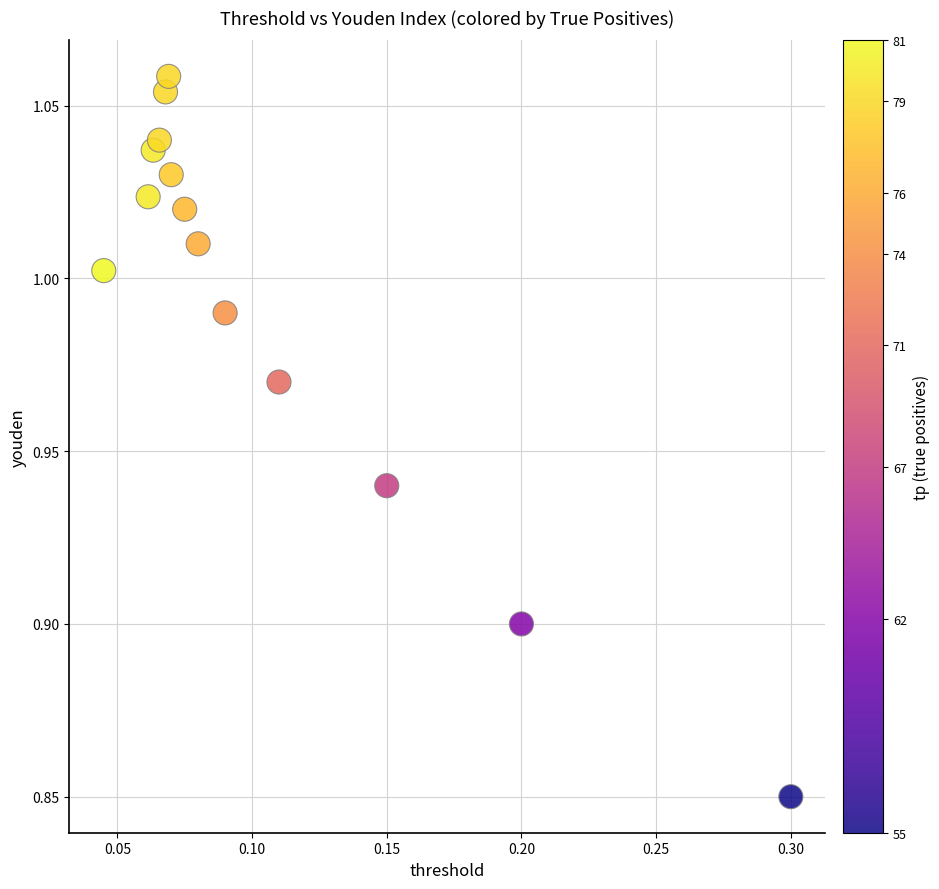

What is the range of X values (max minus min)?

0.3